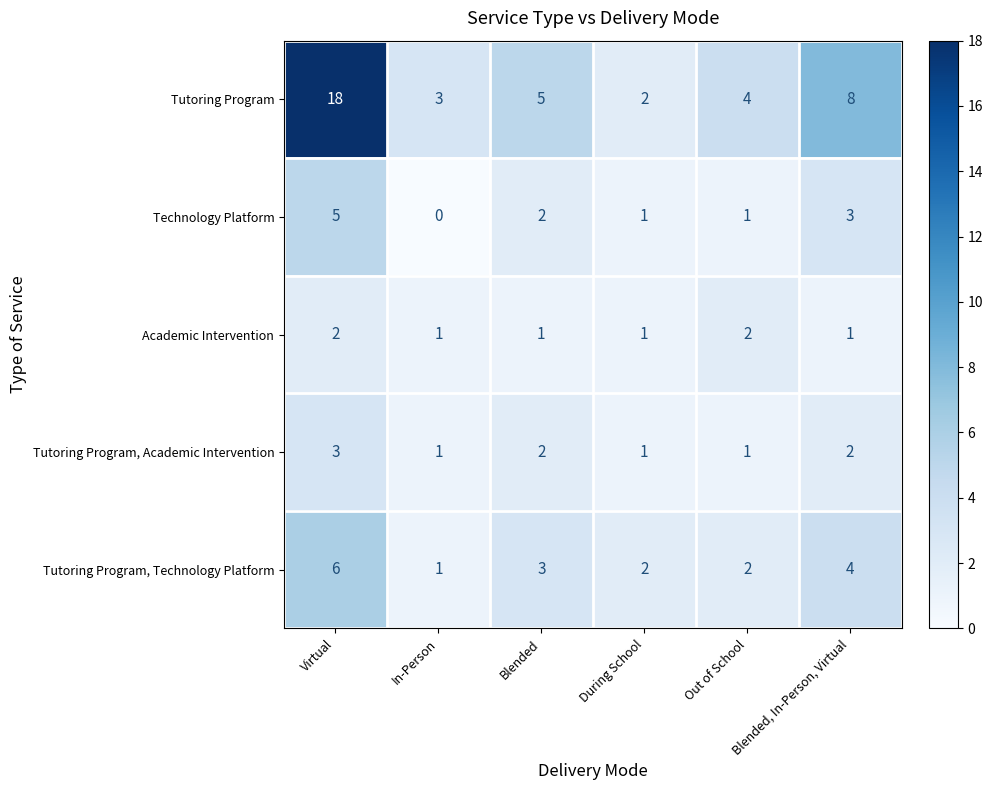

At how many categories does at least one series exceed 0?

6